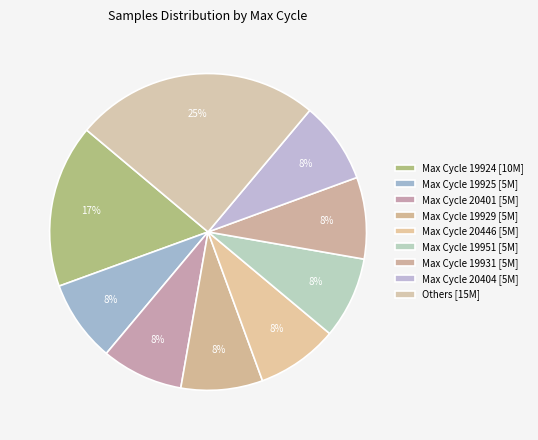

Count the number of slices in the pie.

9